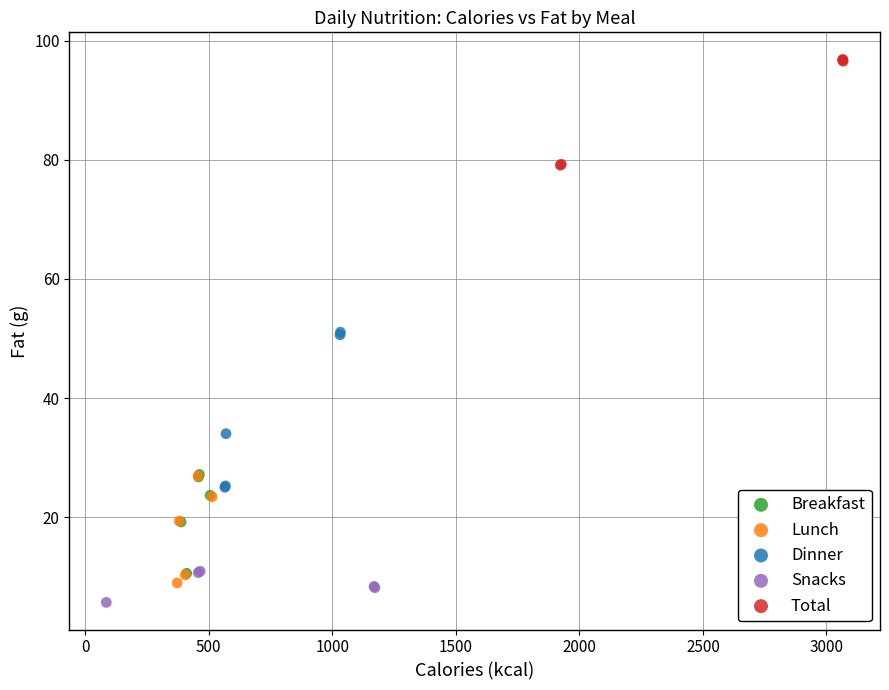

Which series reaches the maximum Y coordinate?

Total